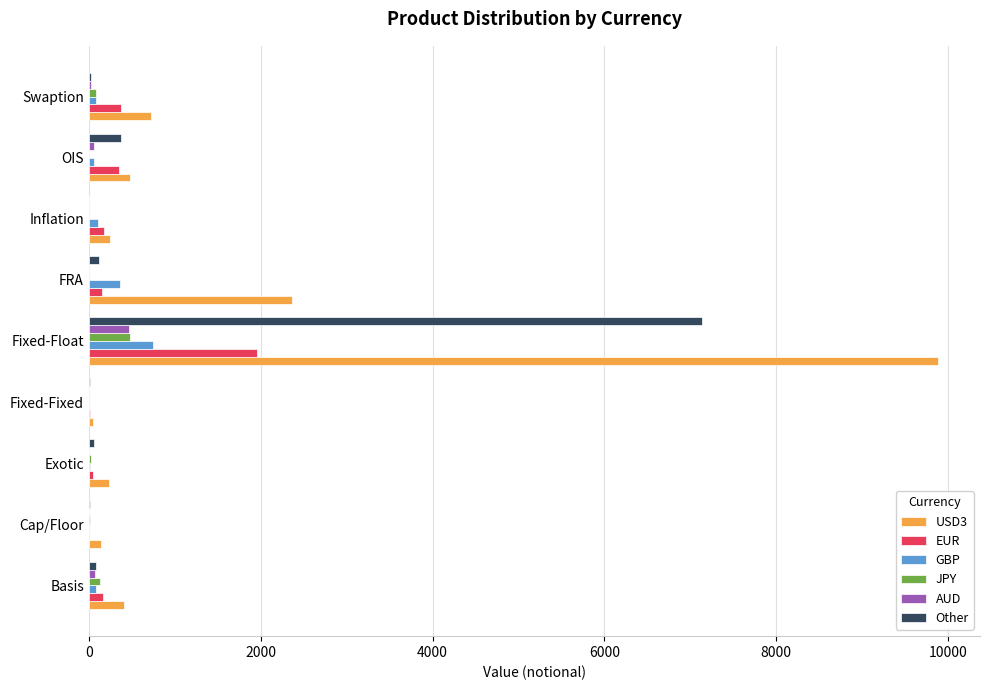

Where is Other nearest to the value 3572?

OIS